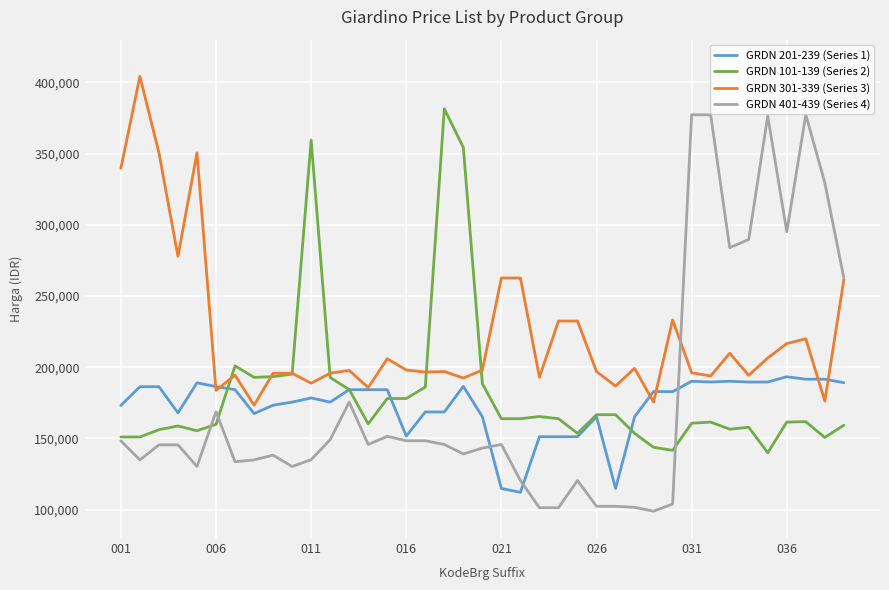

What is the maximum value for GRDN 201-239 (Series 1)?

193284